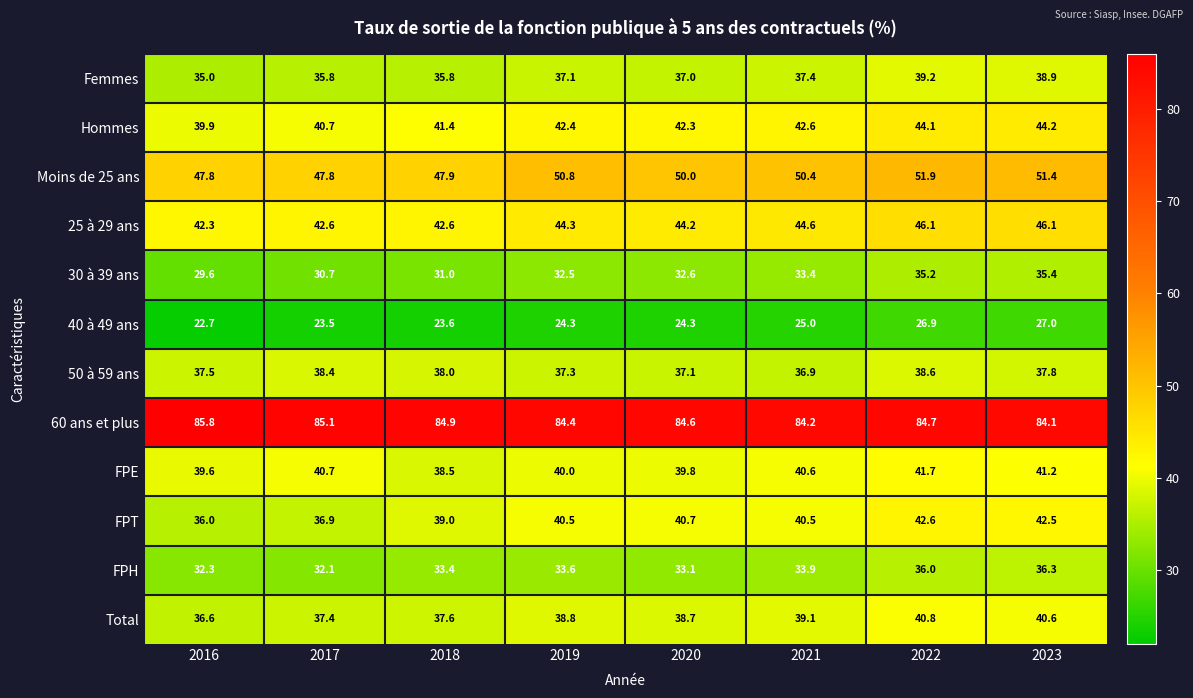

What is the approximate value of 25 à 29 ans at 2017?

42.6